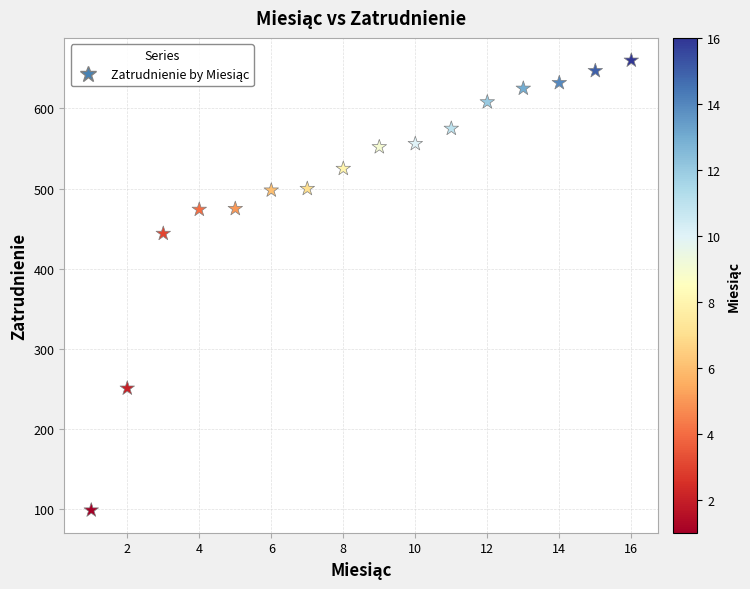

What is the range of Y values (max minus min)?

561